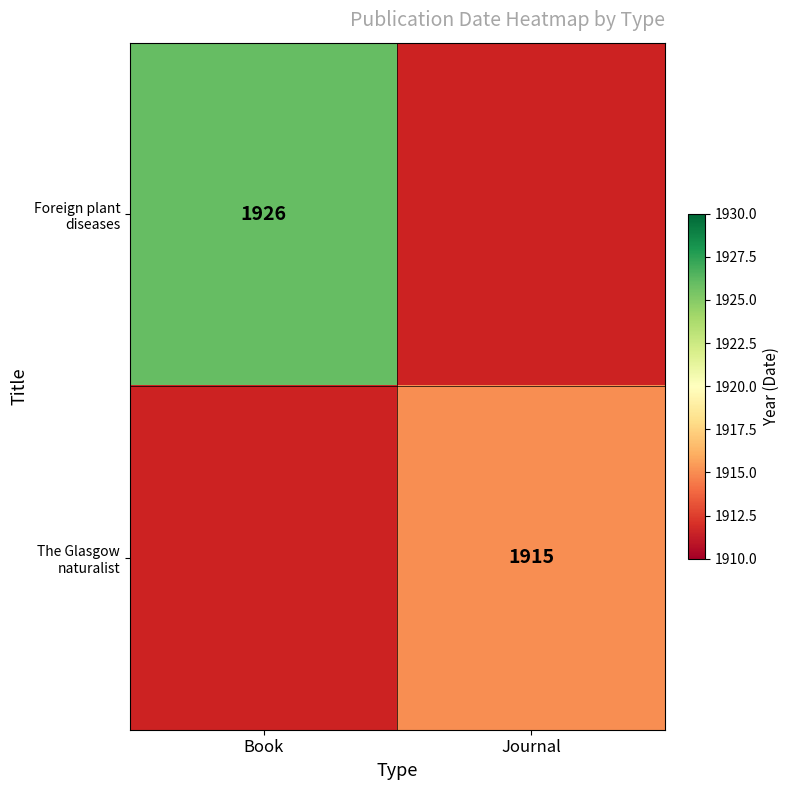

The value of Foreign plant diseases at Book is 1926. True or false?

True